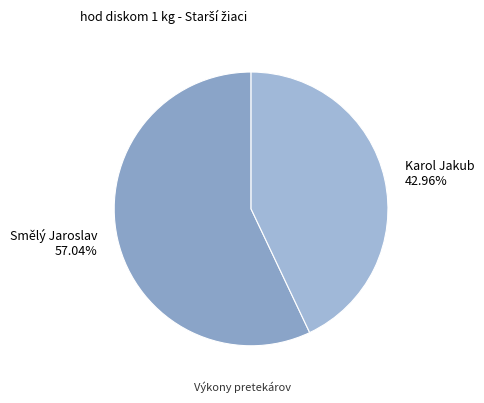

What percentage is NOT represented by Karol Jakub?

57.0%